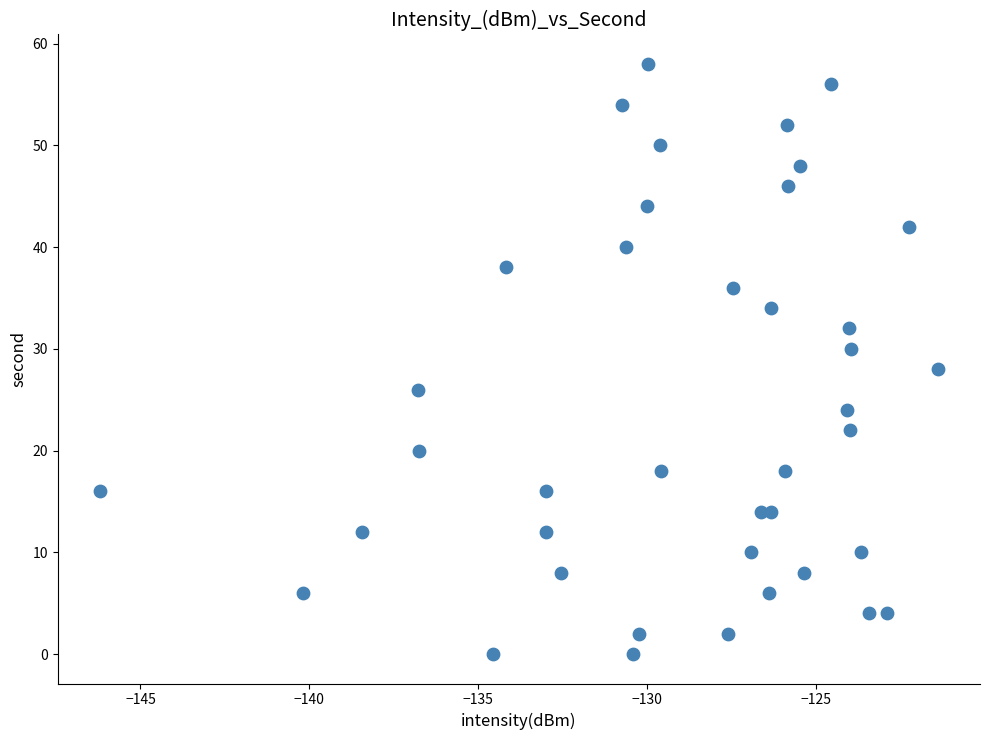

What is the range of Y values (max minus min)?

58